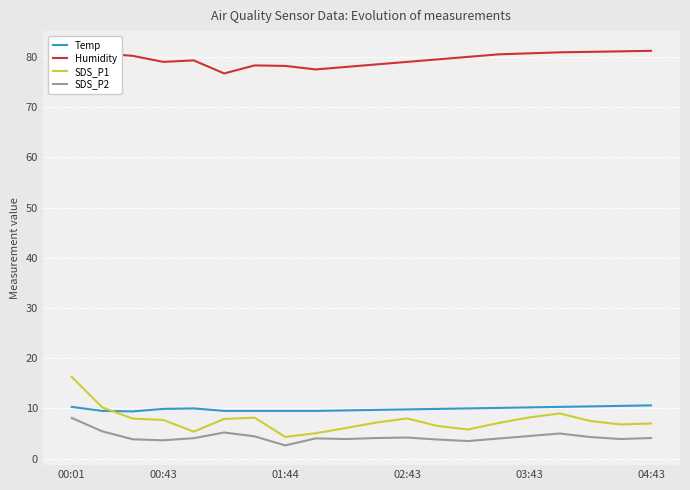

True or false: SDS_P2 has more than 2 points higher than both neighbors.

True